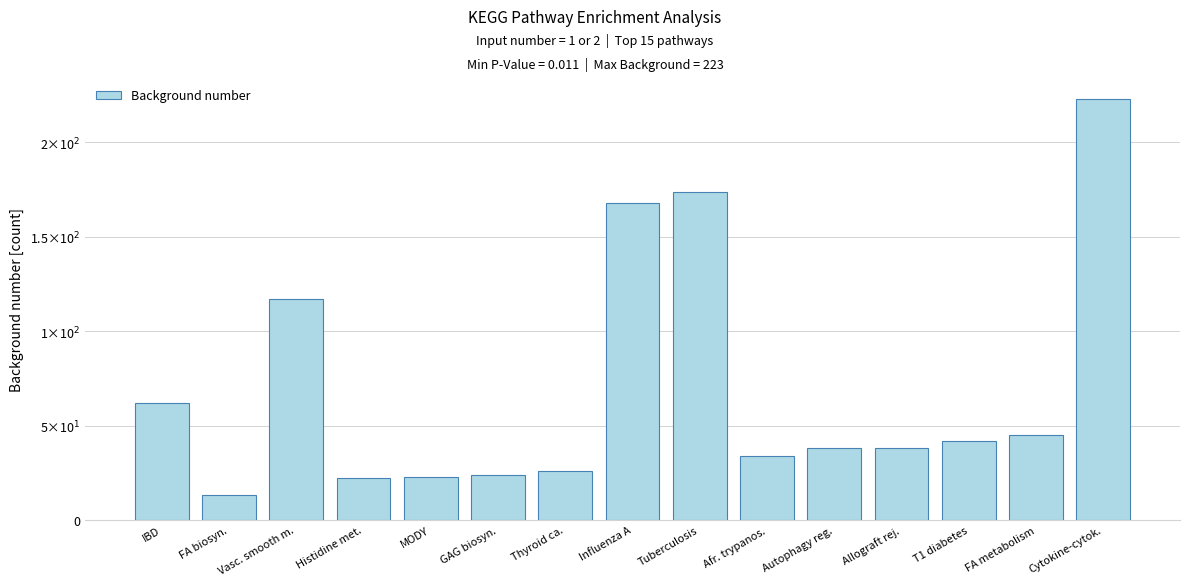

Does the chart contain any negative values?

No